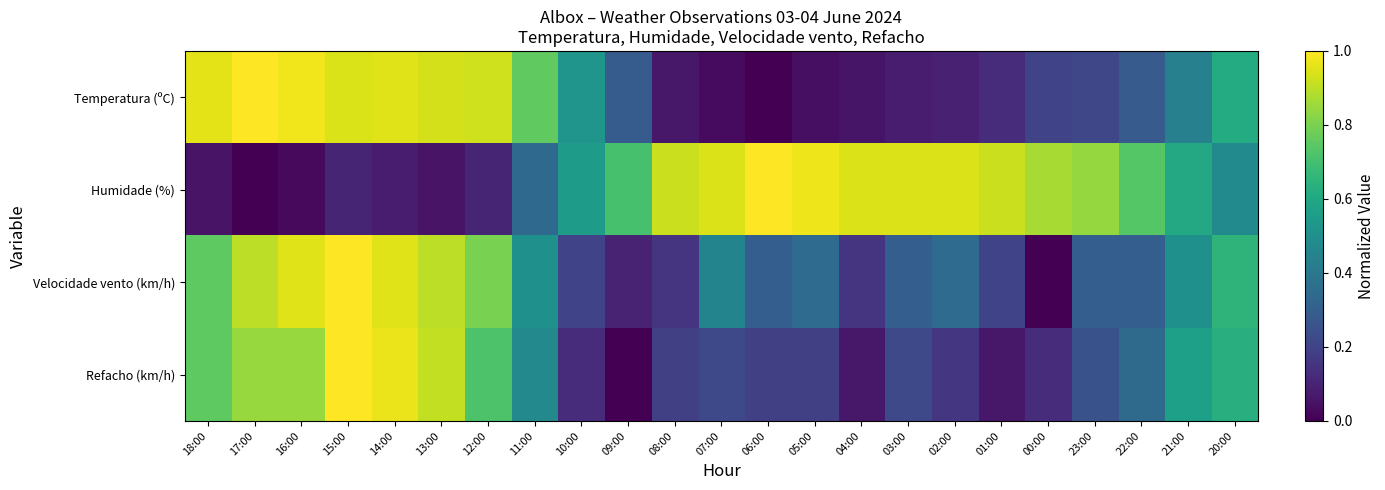

What is the difference between the highest and lowest values at 23:00?

0.6